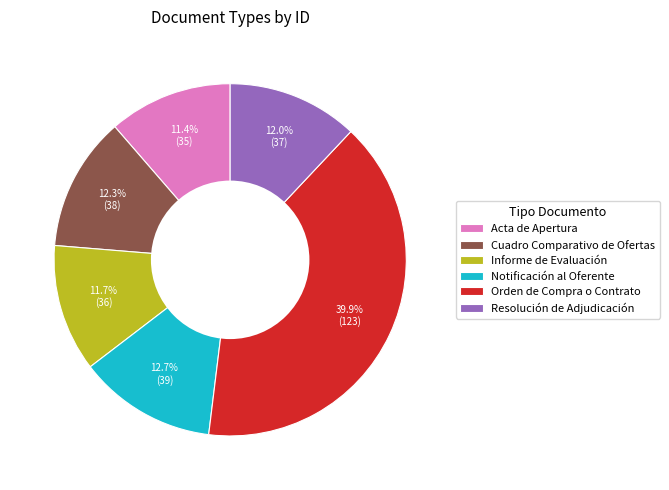

What is the ratio of the value at Cuadro Comparativo de Ofertas to the value at Resolución de Adjudicación?

1.0